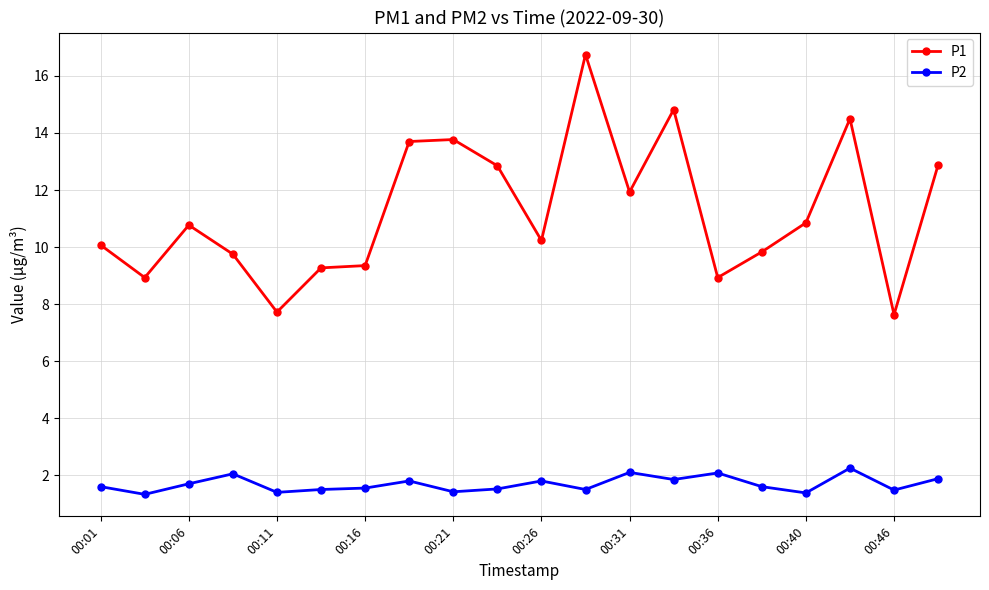

Which series has the largest range (max minus min)?

P1